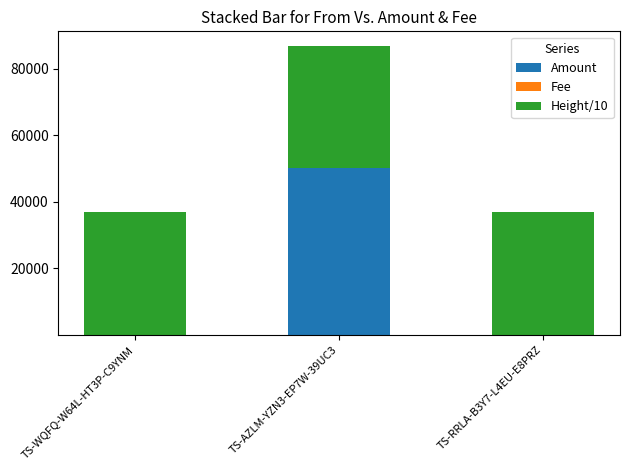

Which category has the highest value in the Amount series?

TS-AZLM-YZN3-EP7W-39UC3